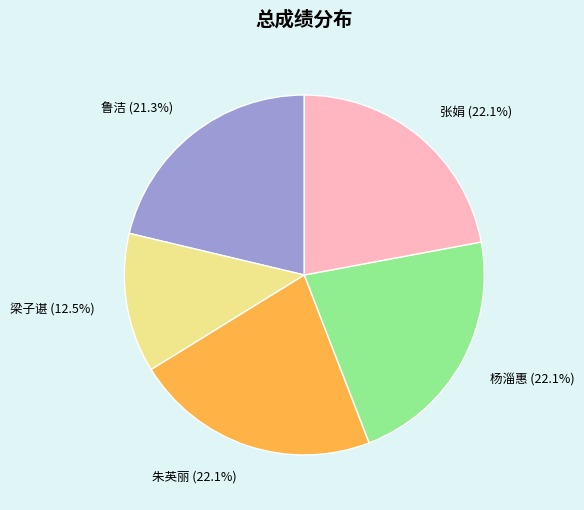

Which slice is the smallest?

梁子谌